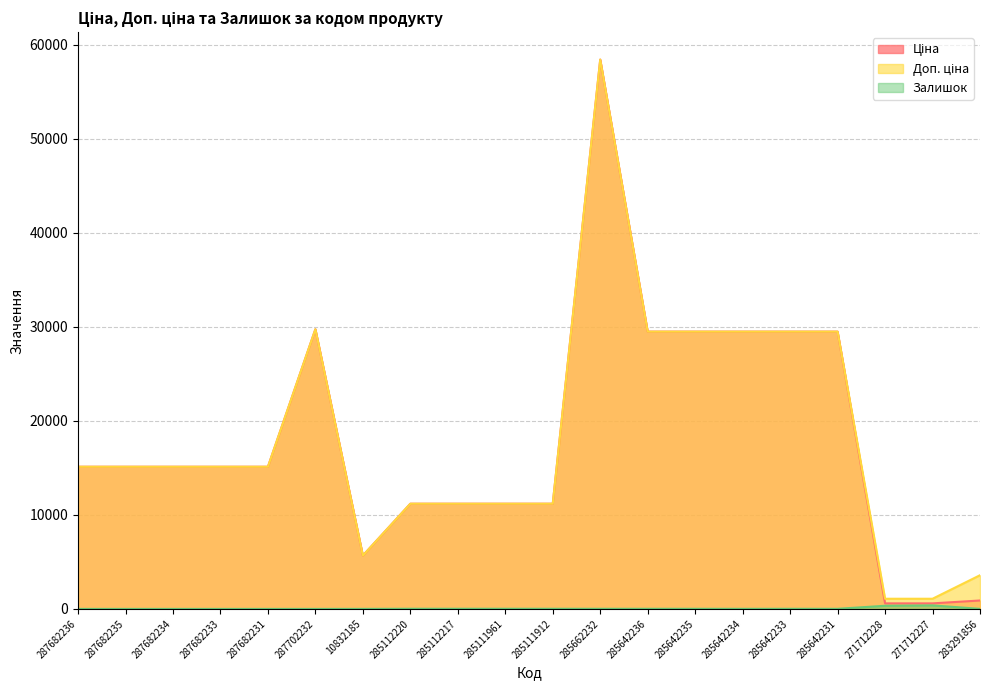

What is the sum of all Залишок values?

860.0